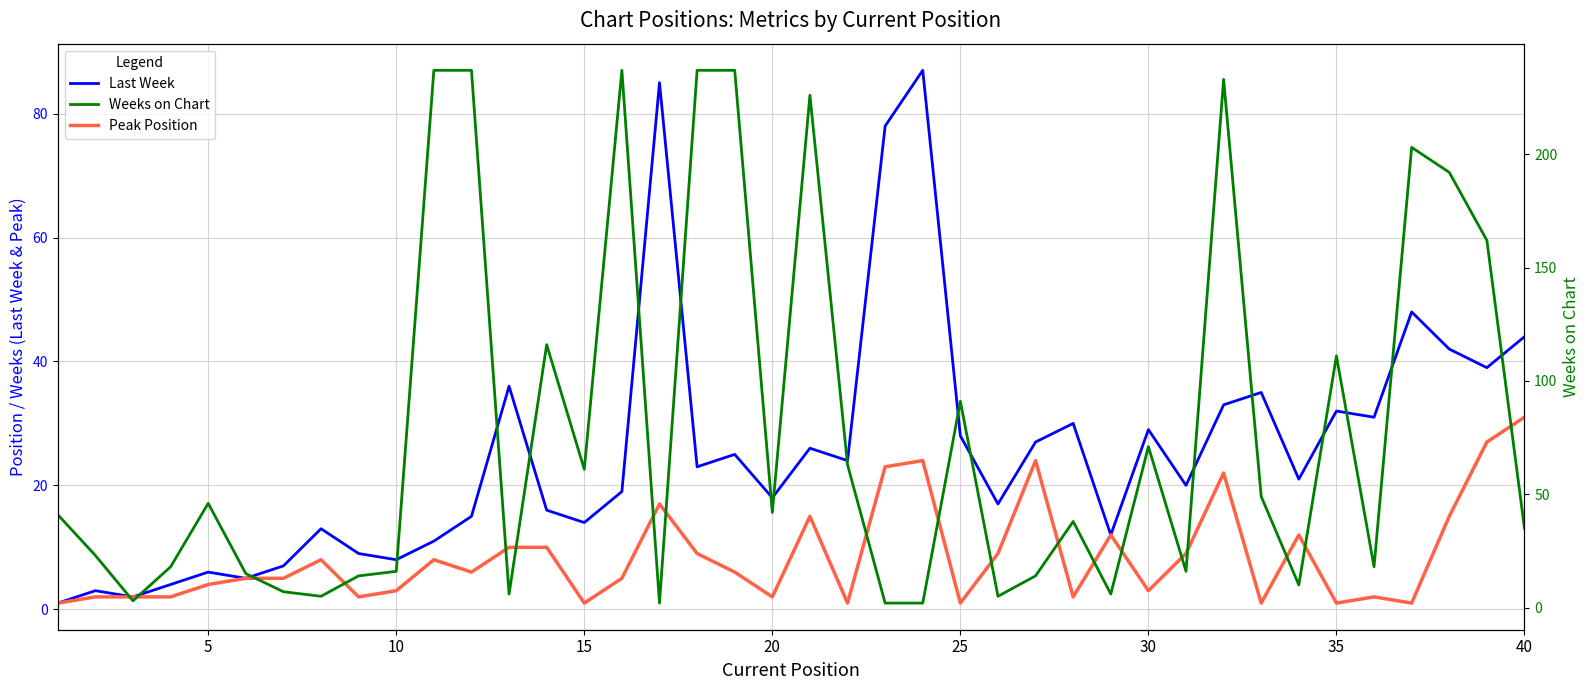

True or false: Weeks on Chart and Last Week intersect in this chart.

True